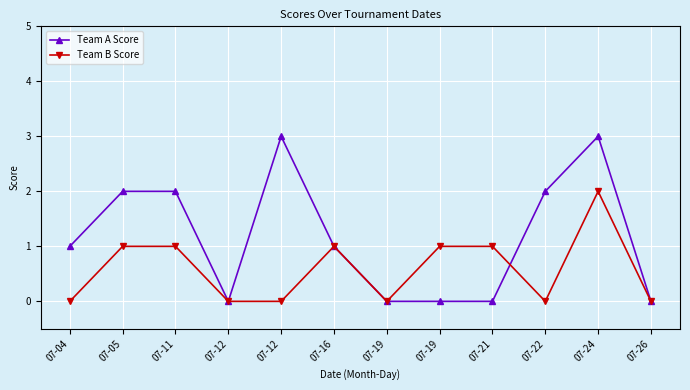

Which series has the largest total across all categories?

Team A Score